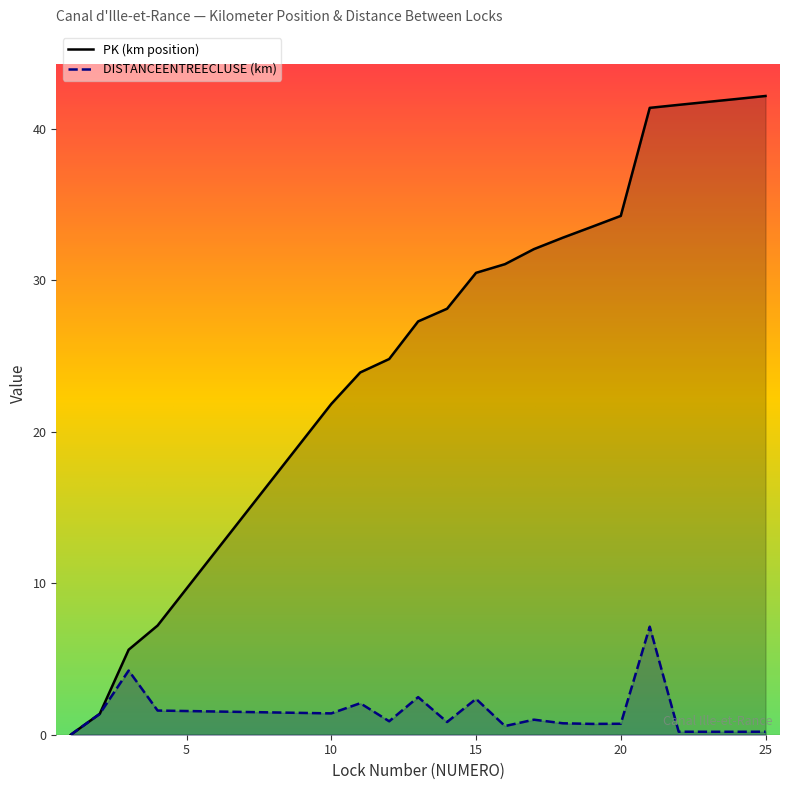

How many lines are shown in the chart?

2